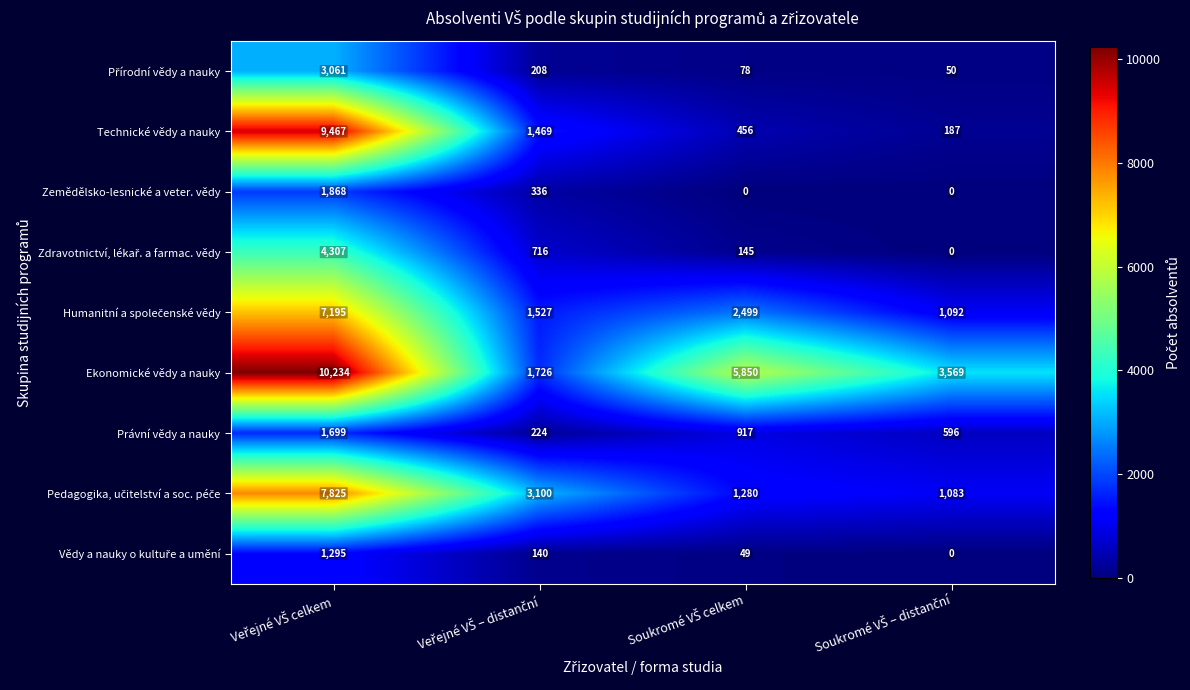

Which series has the widest spread of values?

Technické vědy a nauky